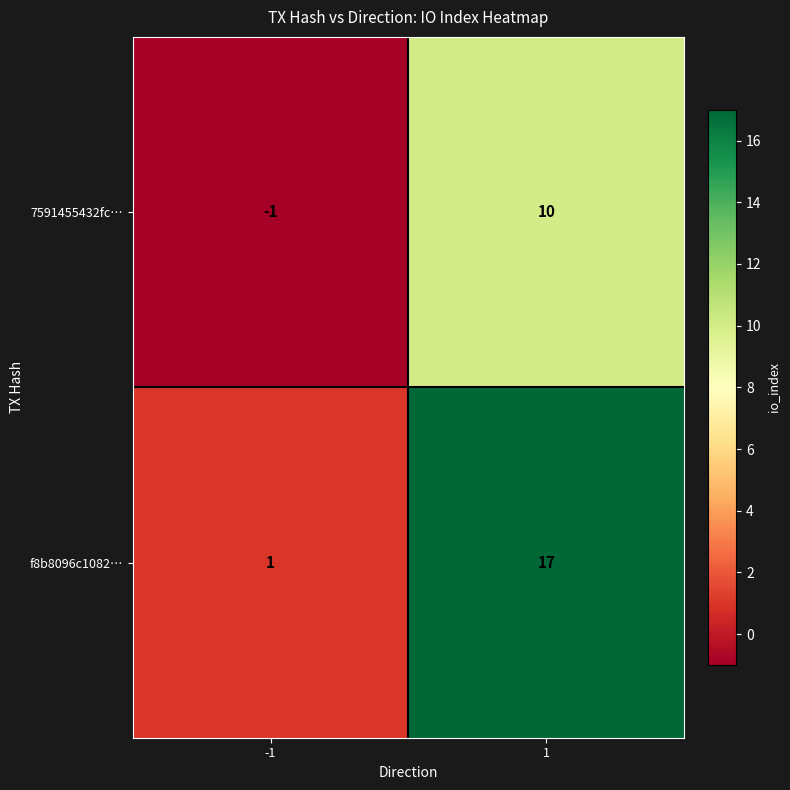

What is the sum of the 7591455432fc… values at 1 and -1?

9